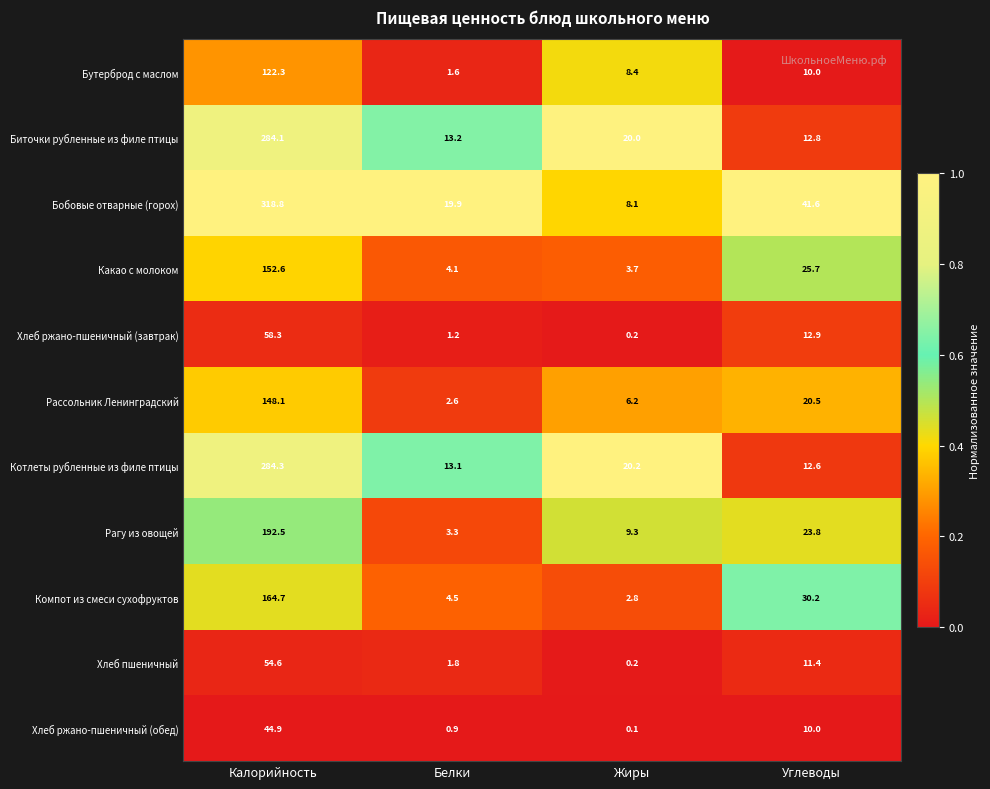

List the labels in order of Хлеб пшеничный value, largest first.

Калорийность, Углеводы, Белки, Жиры